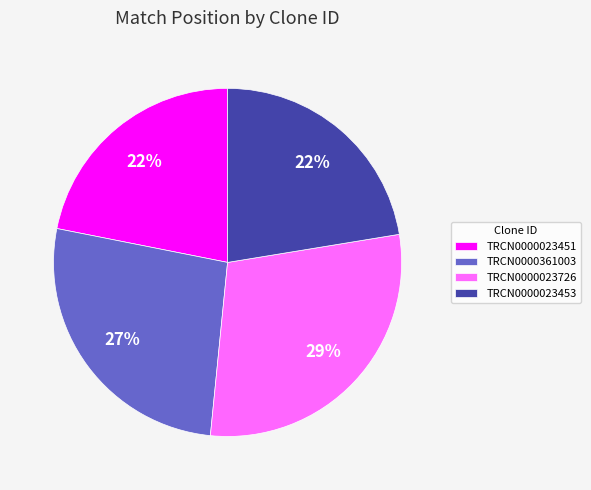

To the nearest percent, what portion does TRCN0000023726 represent?

29%